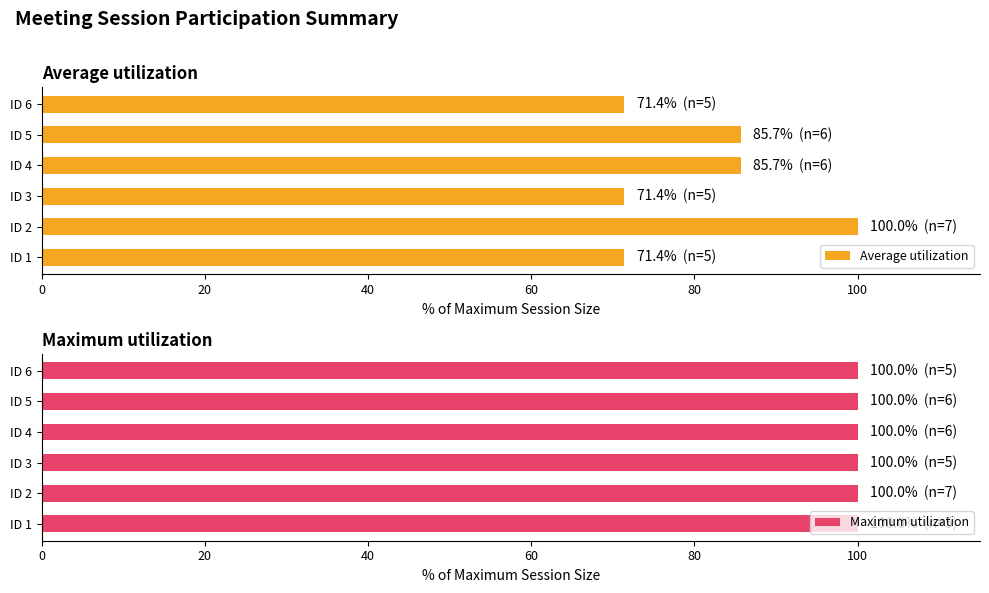

What is the value of the Average utilization bar at the 2nd from the left?

100.0